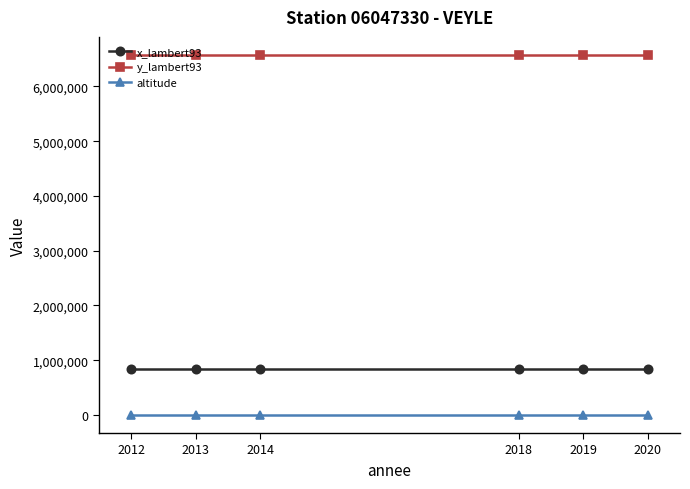

Is it true that y_lambert93 equals 2567408 at 2020?

False